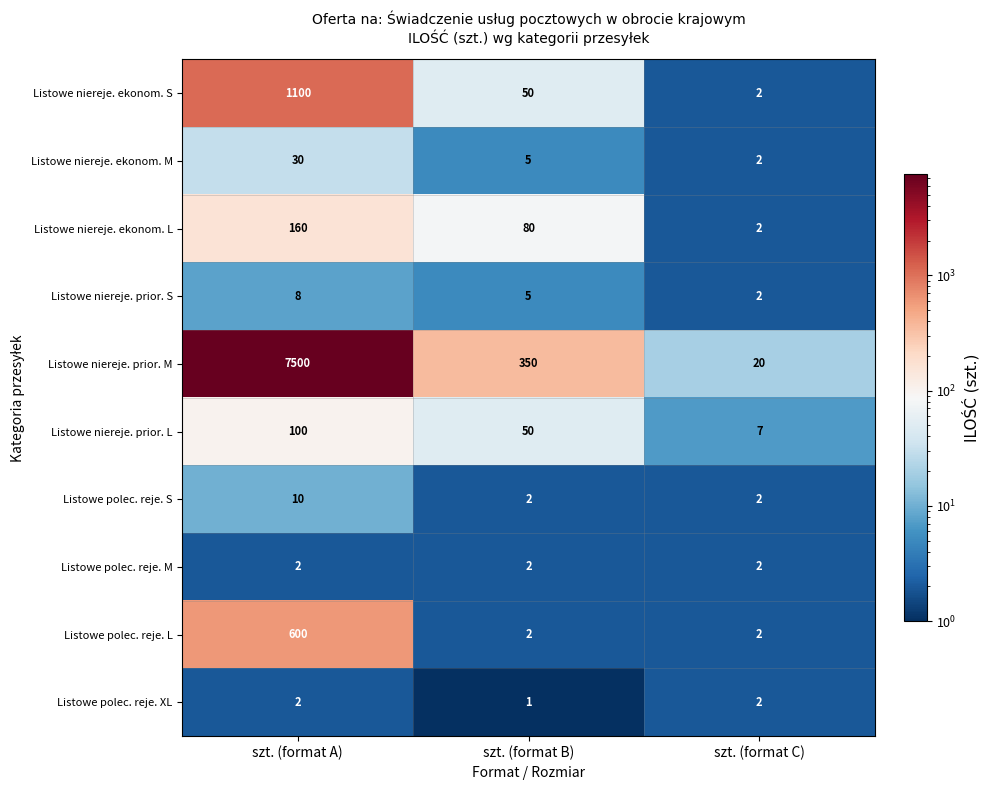

Count the number of categories in the chart.

3